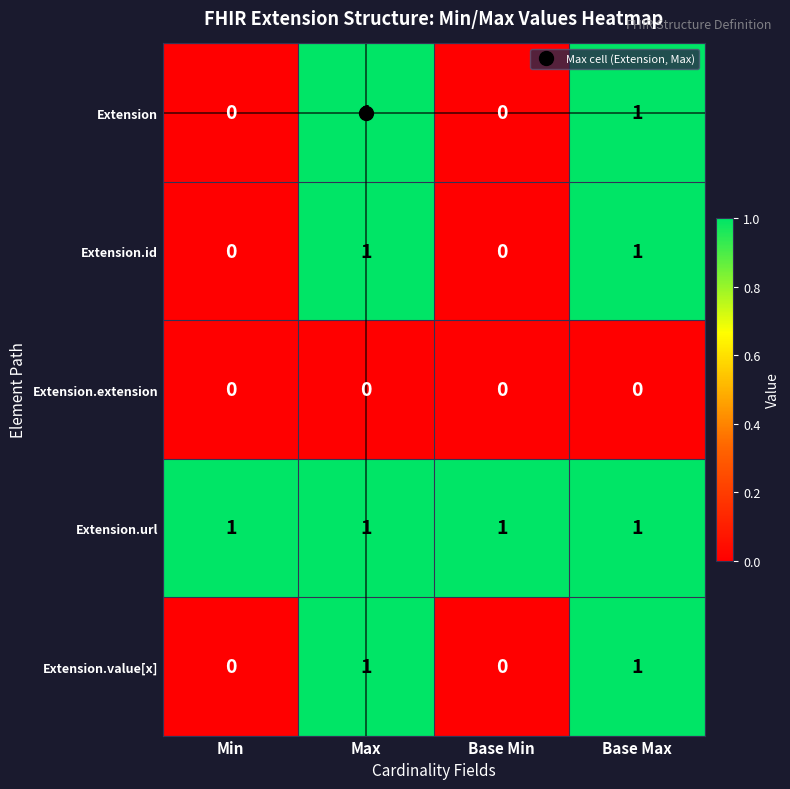

The value of Extension.extension at Max is 0. True or false?

True